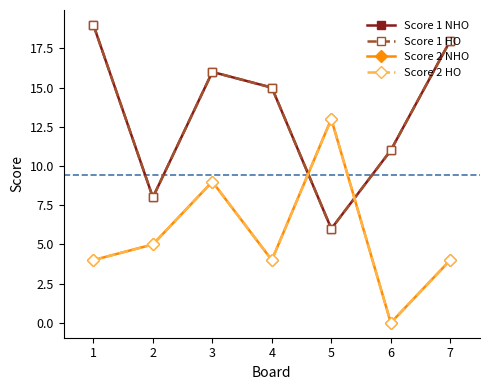

In Score 1 HO, how many points are lower than both neighbors (excluding endpoints)?

2